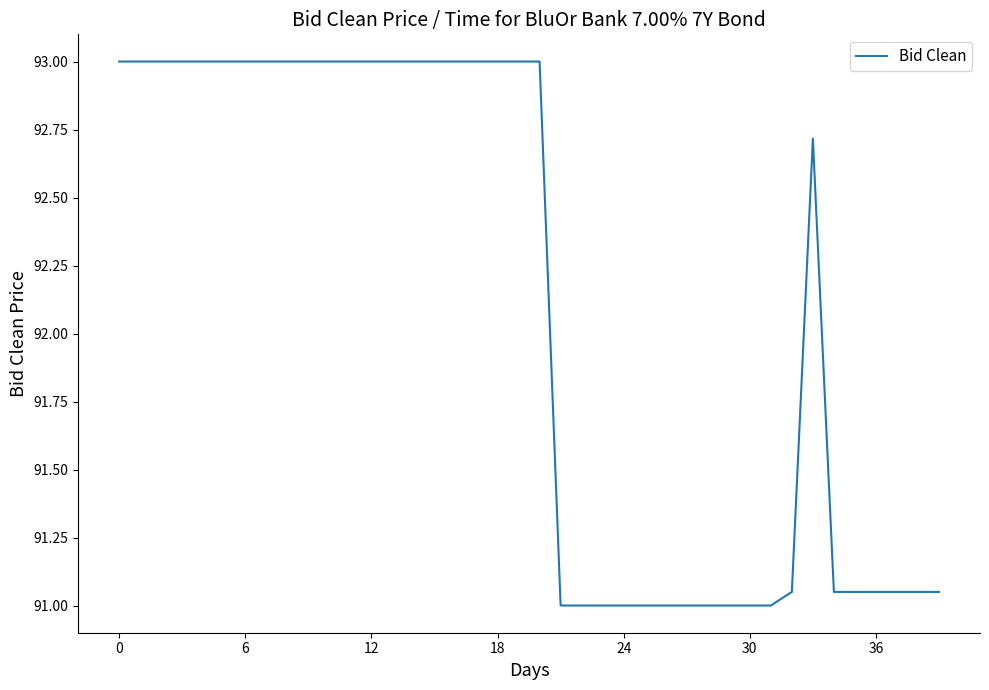

How many lines are shown in the chart?

1